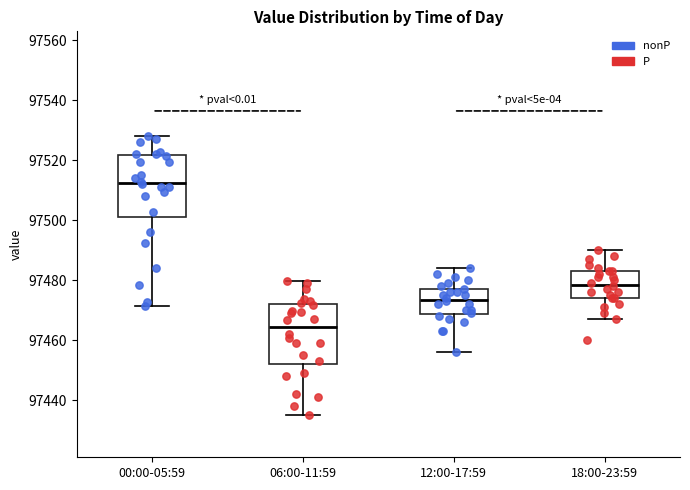

Where does the lower whisker of the box for 06:00-11:59 end on the y-axis? The values are not printed on the chart, so give them approximately, as read against the axis.

97436